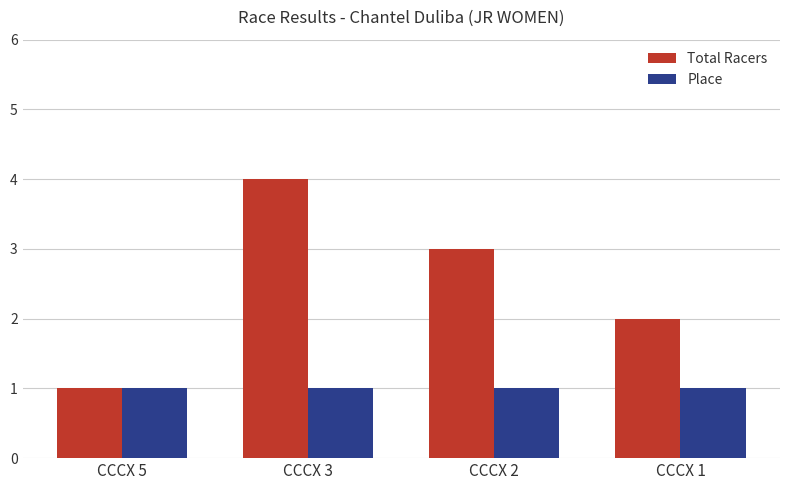

True or false: Total Racers has a value of 4 at CCCX 3.

True